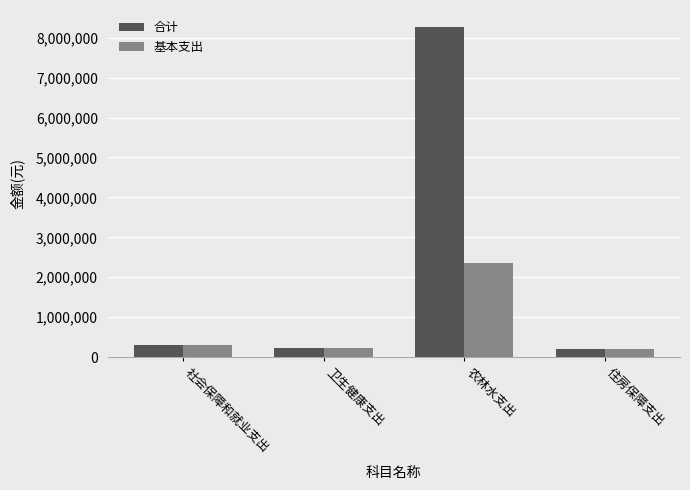

What is the label of the 2nd bar from the left?

卫生健康支出